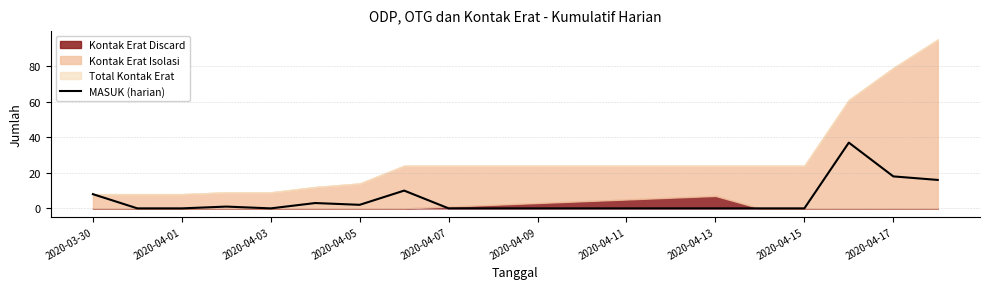

The value of MASUK (harian) at 2020-03-30 is 8. True or false?

True